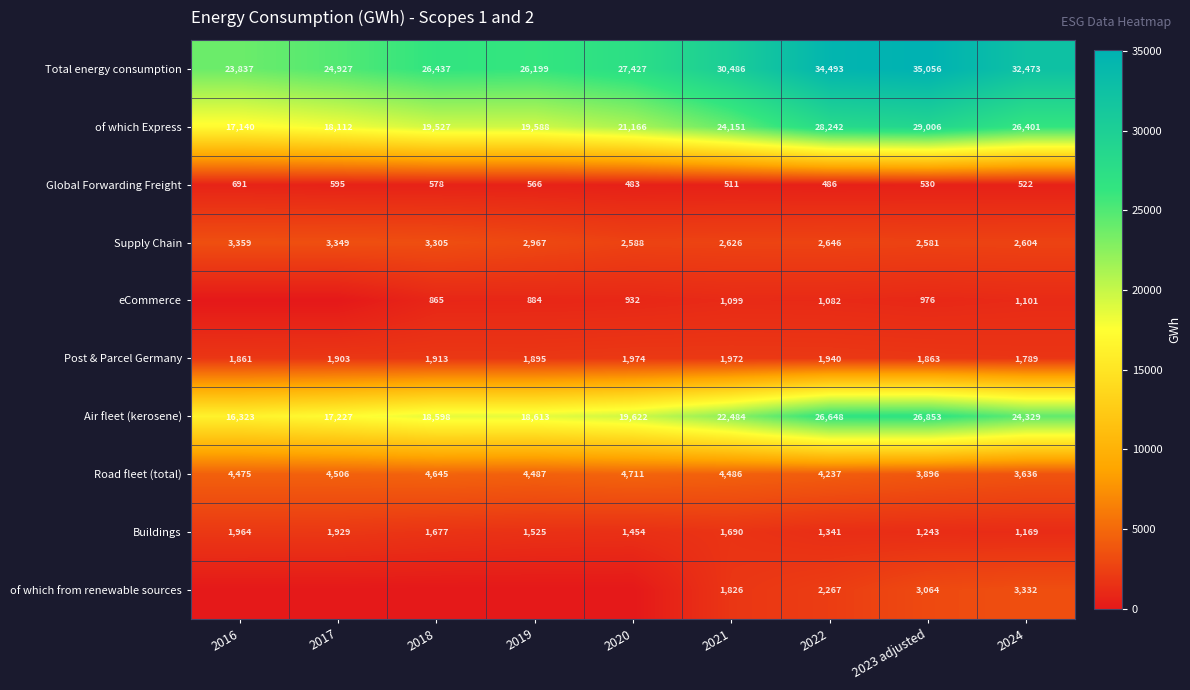

At which label does Buildings first exceed 1525?

2016